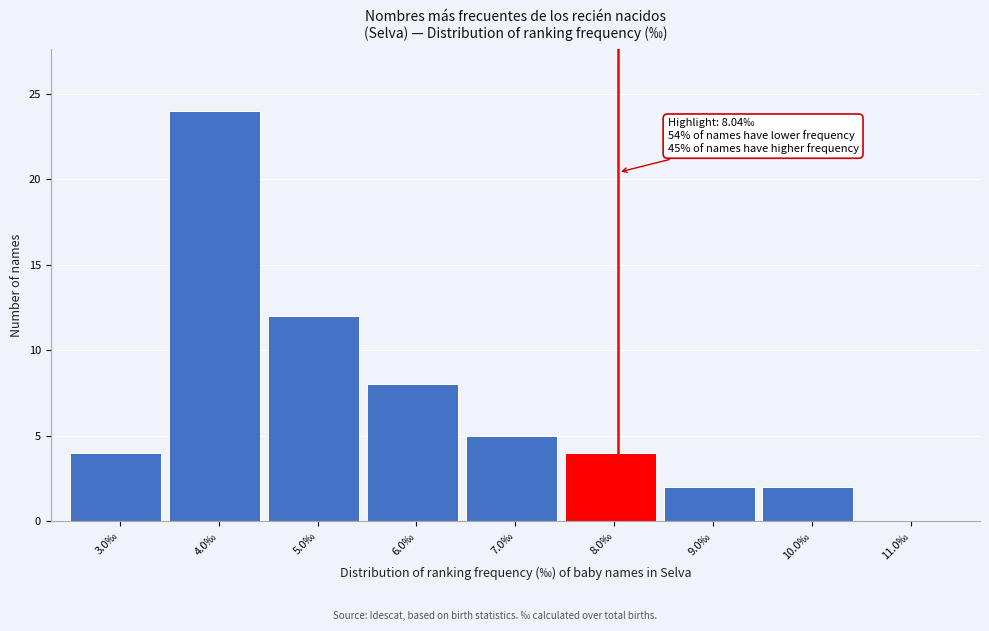

Which range on the x-axis has the tallest bar?

3.5 to 4.5